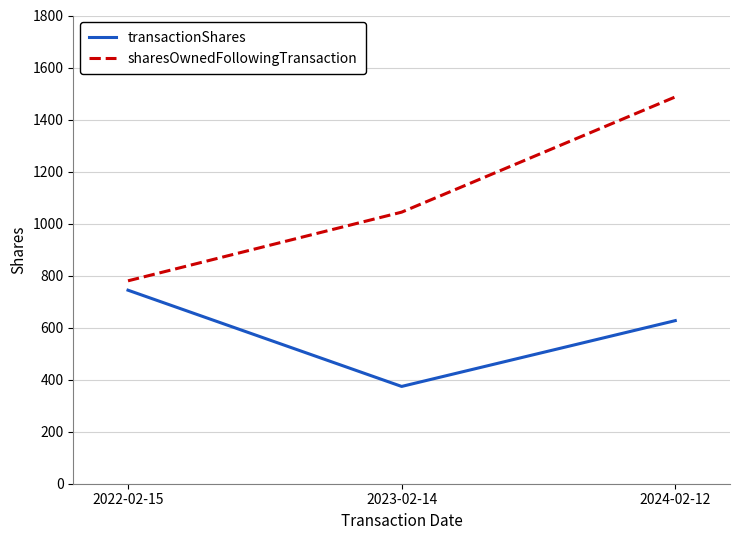

What is the sum of the transactionShares values at 2024-02-12 and 2023-02-14?

1001